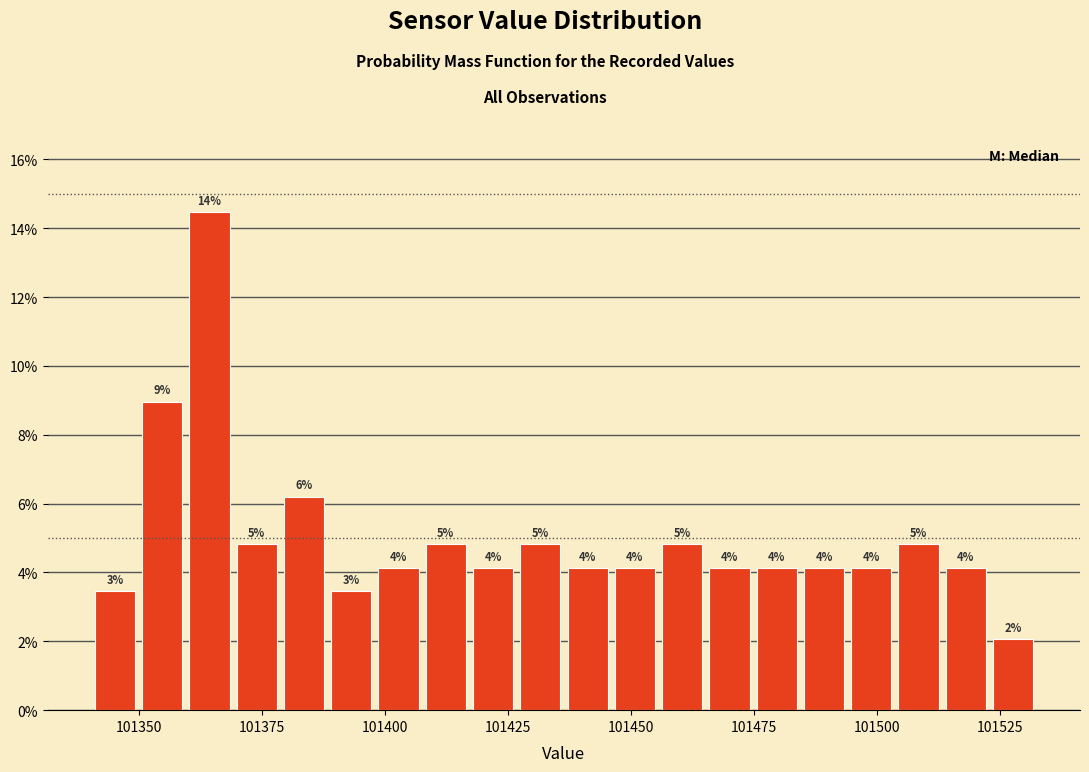

Around what value on the x-axis is the tallest bar? Give the approximate position of its centre, as read against the axis.

101365